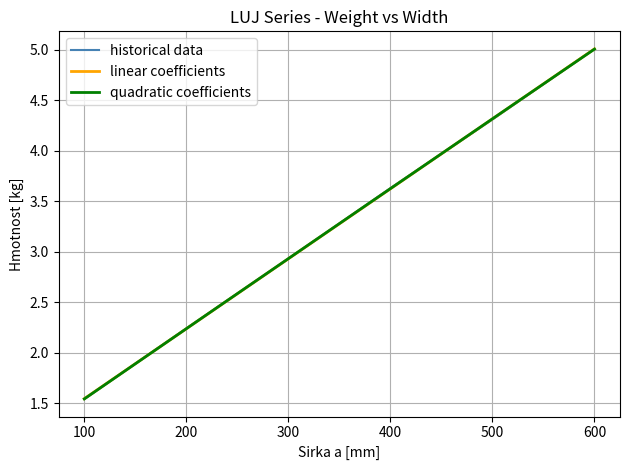

What is the value of the 1st point from the left?

1.5